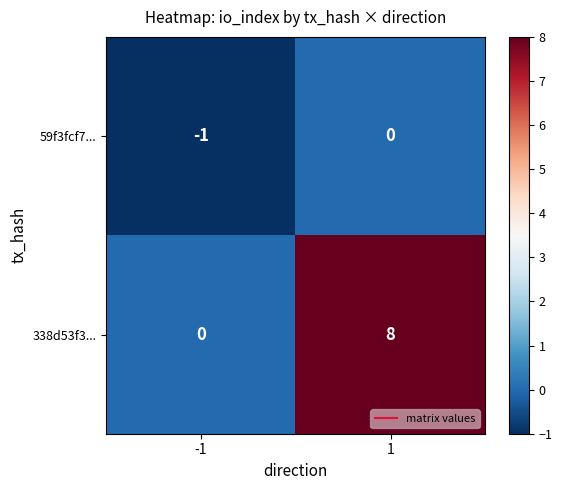

Between -1 and 1, which series saw the biggest shift?

338d53f3...